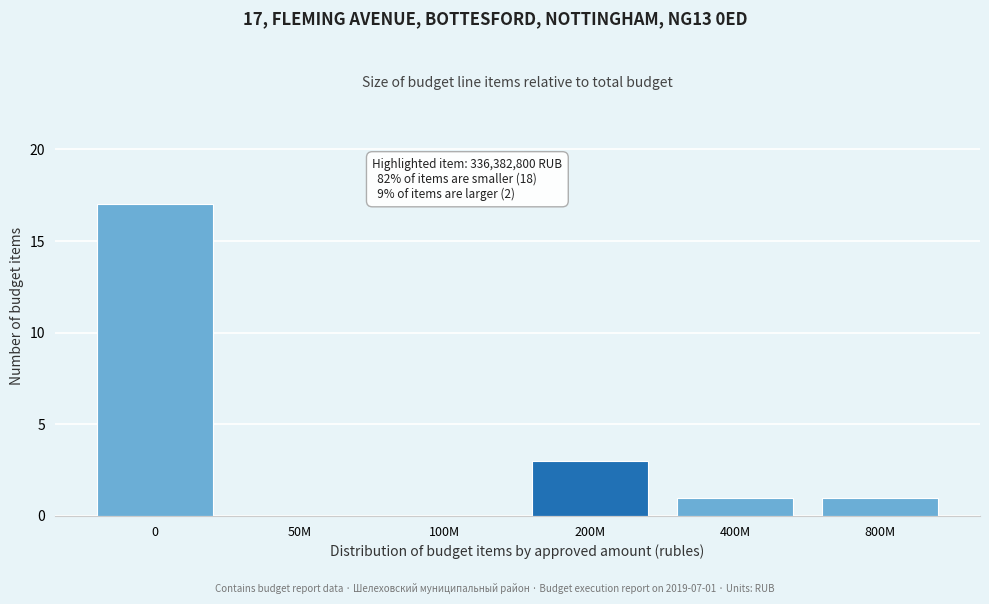

Reading left to right, extract all data points from this chart.

0=17	50M=0	100M=0	200M=3	400M=1	800M=1